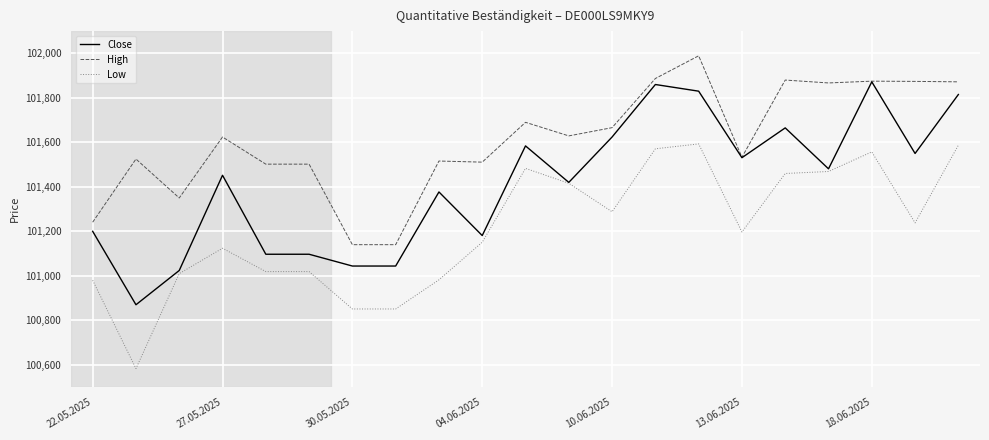

Which series has the largest total across all categories?

High